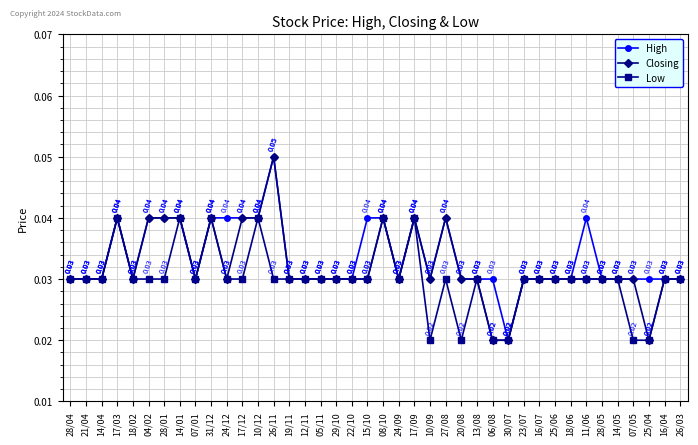

At how many categories does at least one series exceed 0?

40